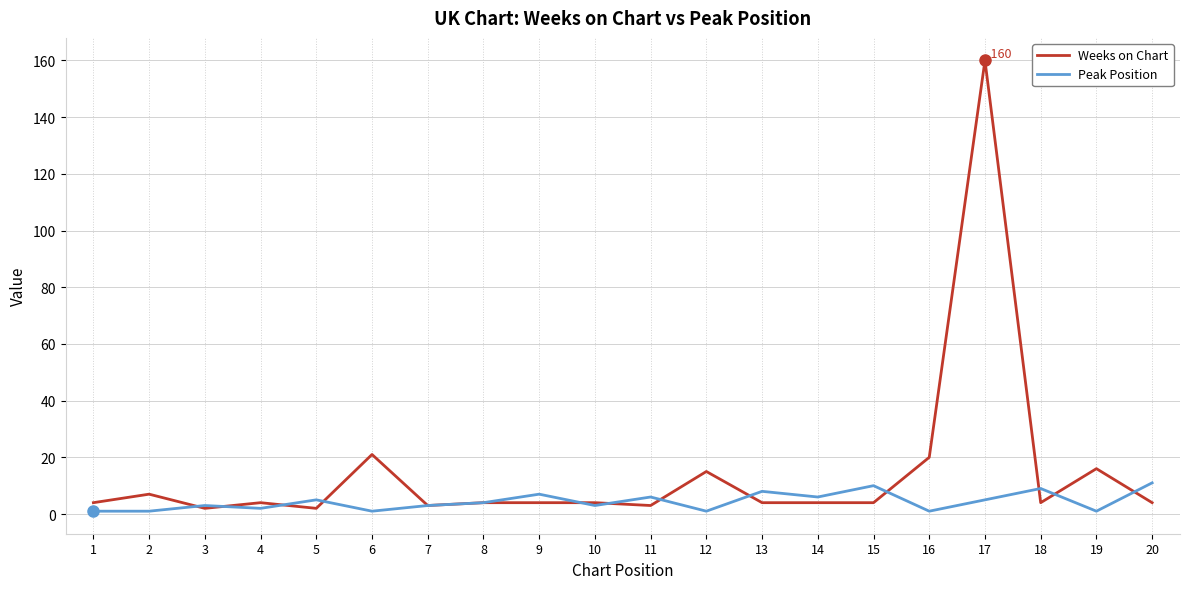

Which series has the largest total across all categories?

Weeks on Chart